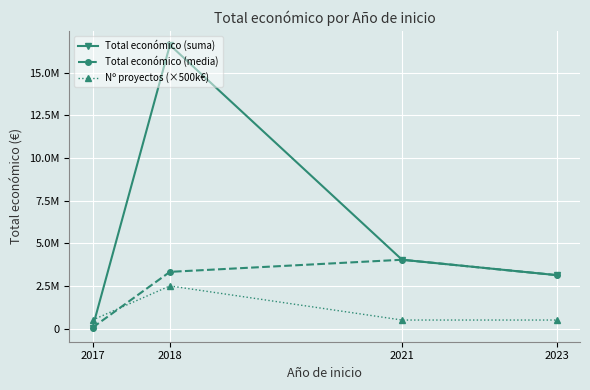

What are all the series names shown in the legend?

Total económico (suma), Total económico (media), Nº proyectos (×500k€)